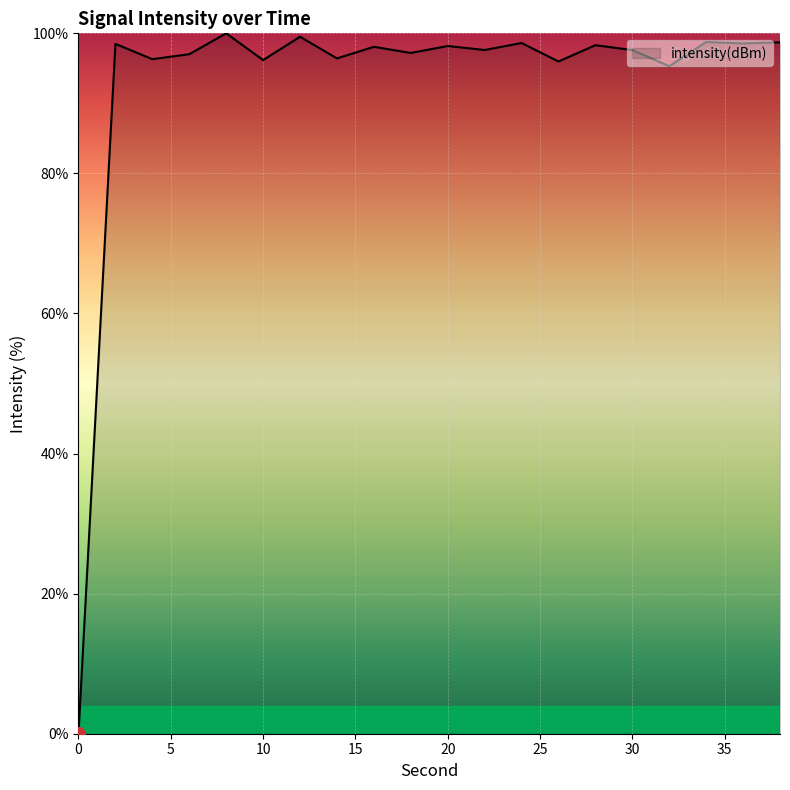

What is the difference between the maximum and minimum values?

100.0